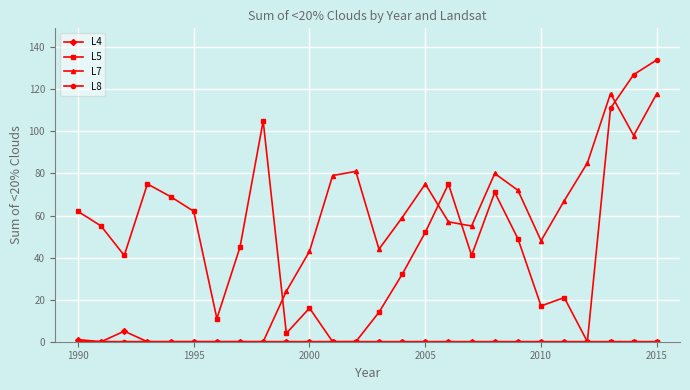

What is the greatest value displayed?

134